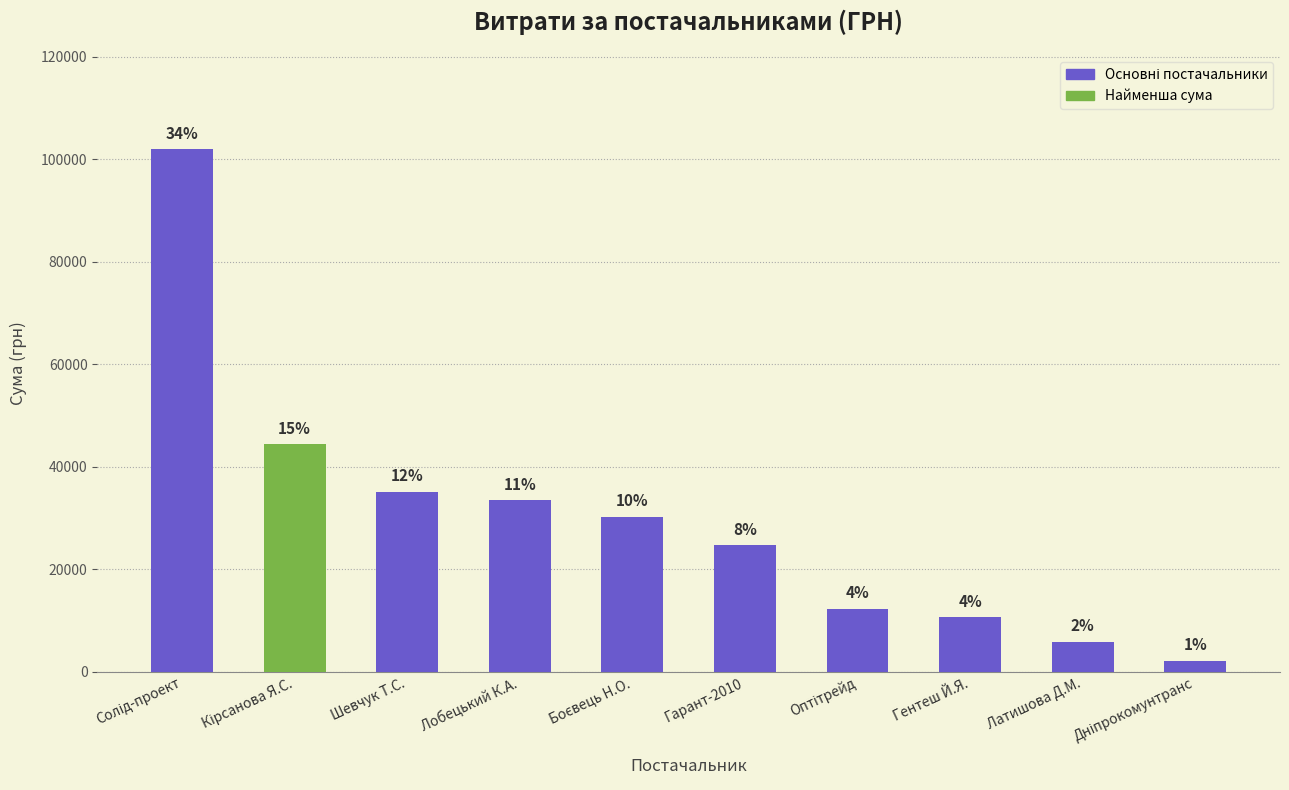

Where is the data nearest to the value 52039?

Кірсанова Я.С.